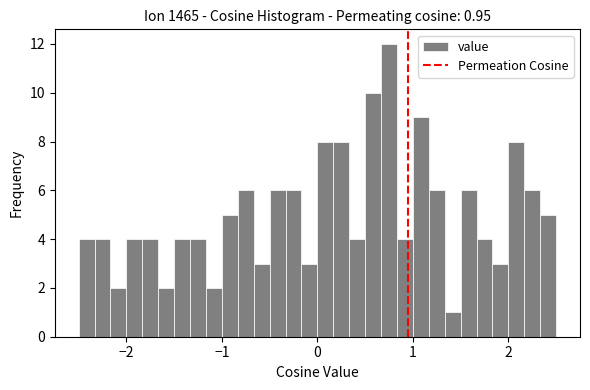

Read against the x-axis, roughly where is the centre of the tallest bar?

0.8